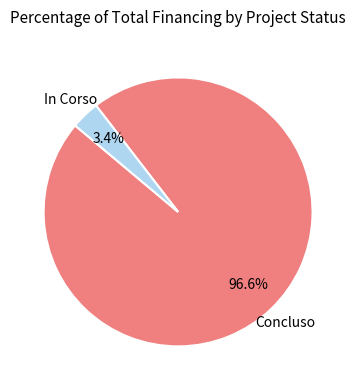

How many slices are in this pie chart?

2